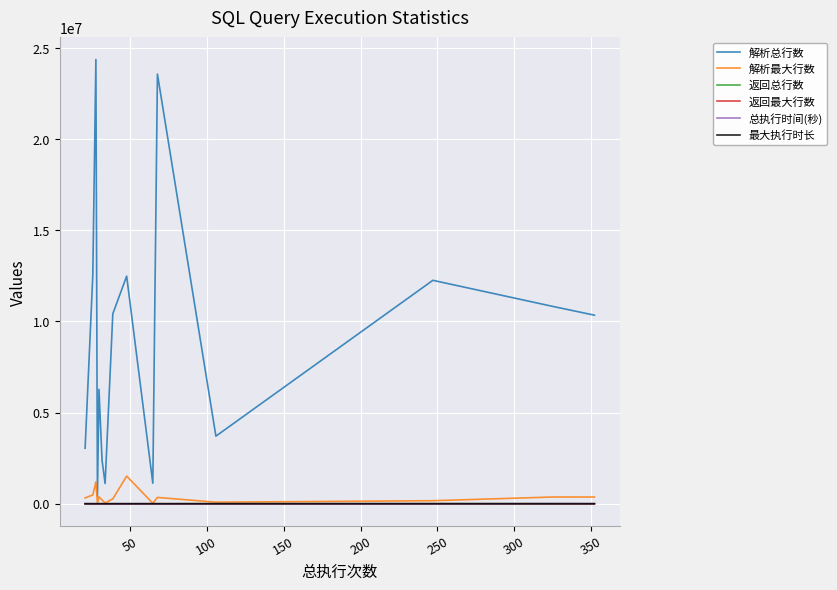

The value of 返回总行数 at 350 is 0. True or false?

True